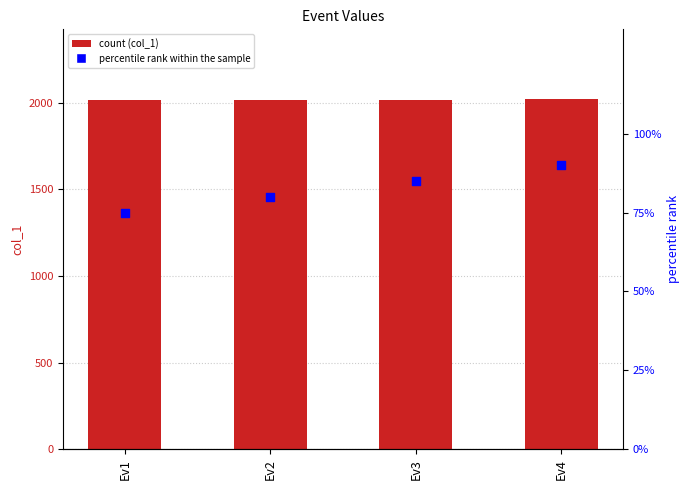

What is the total value across all series at Ev2?

2097